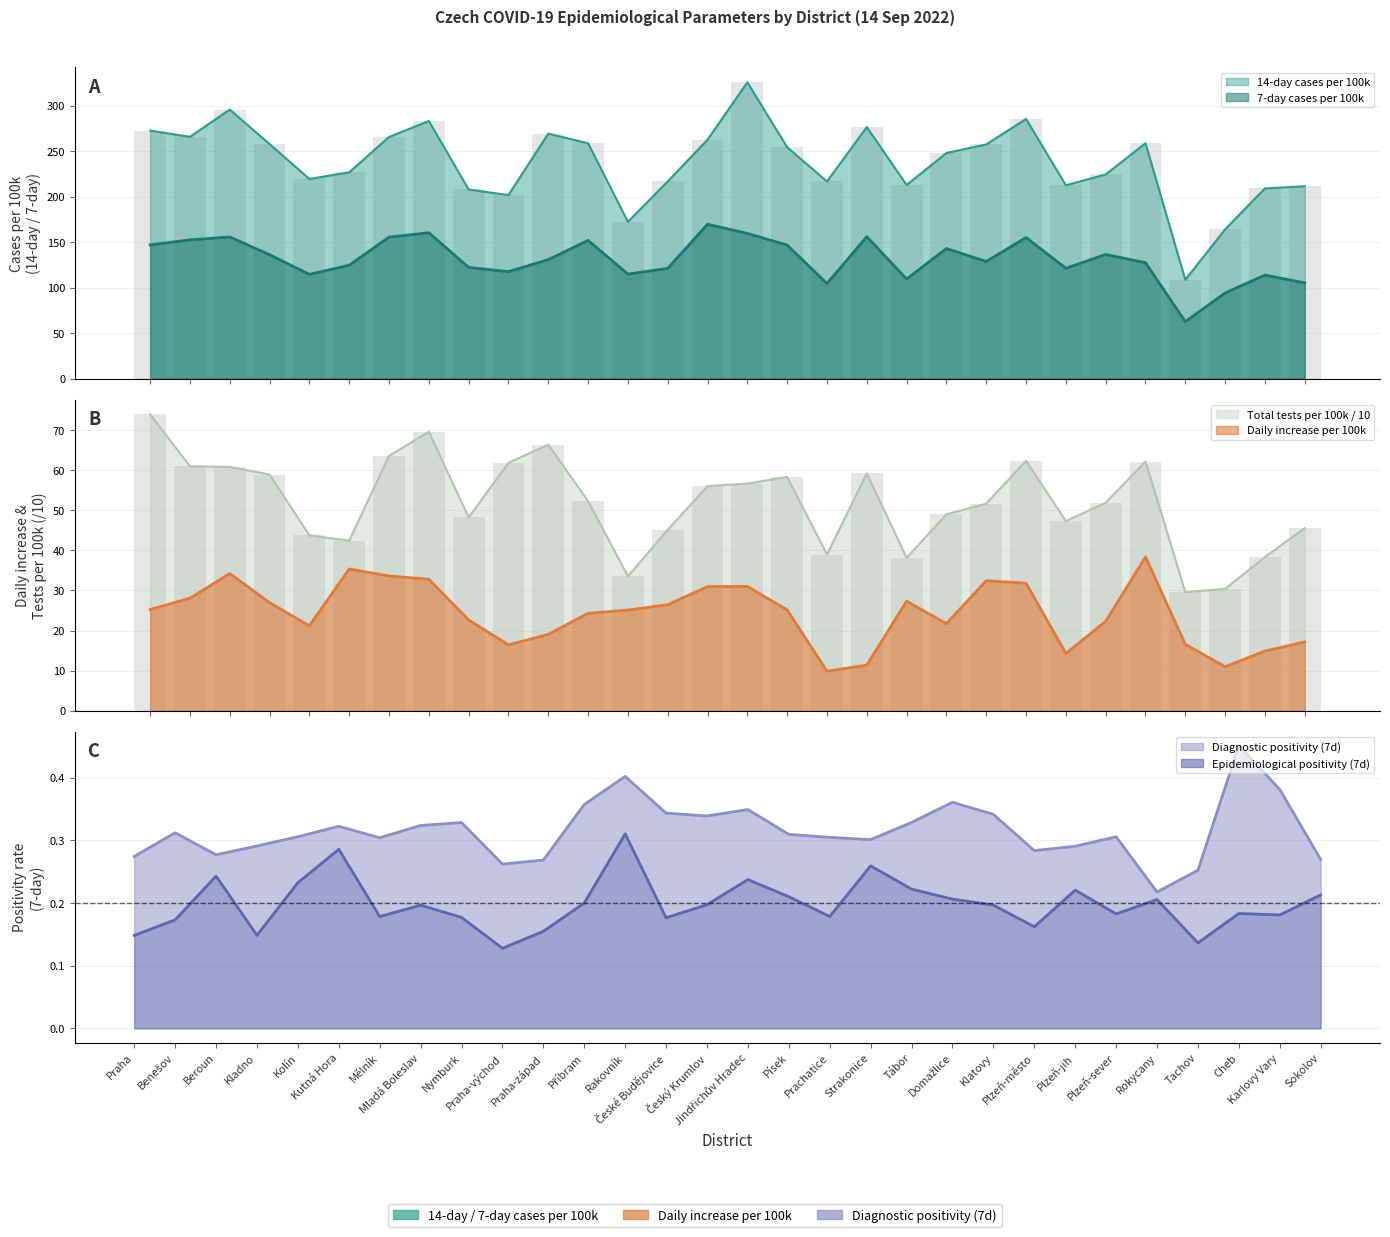

Which category has the lowest value in the 7-day cases per 100k series?

Tachov